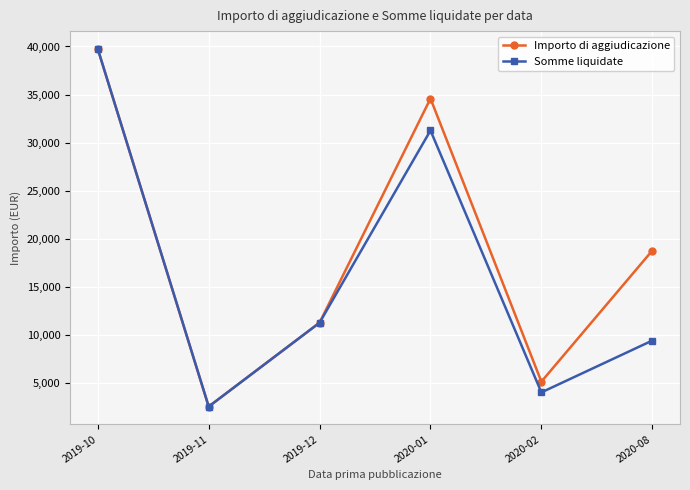

What are all the series names shown in the legend?

Importo di aggiudicazione, Somme liquidate